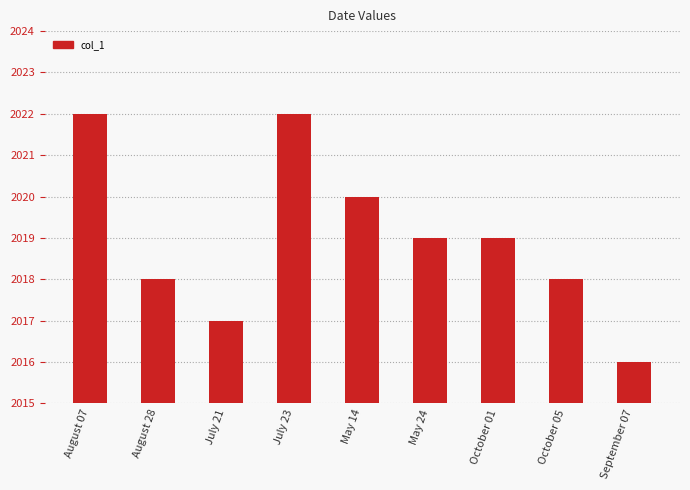

Reading left to right, transcribe all the data shown in this chart.

August 07=2022	August 28=2018	July 21=2017	July 23=2022	May 14=2020	May 24=2019	October 01=2019	October 05=2018	September 07=2016